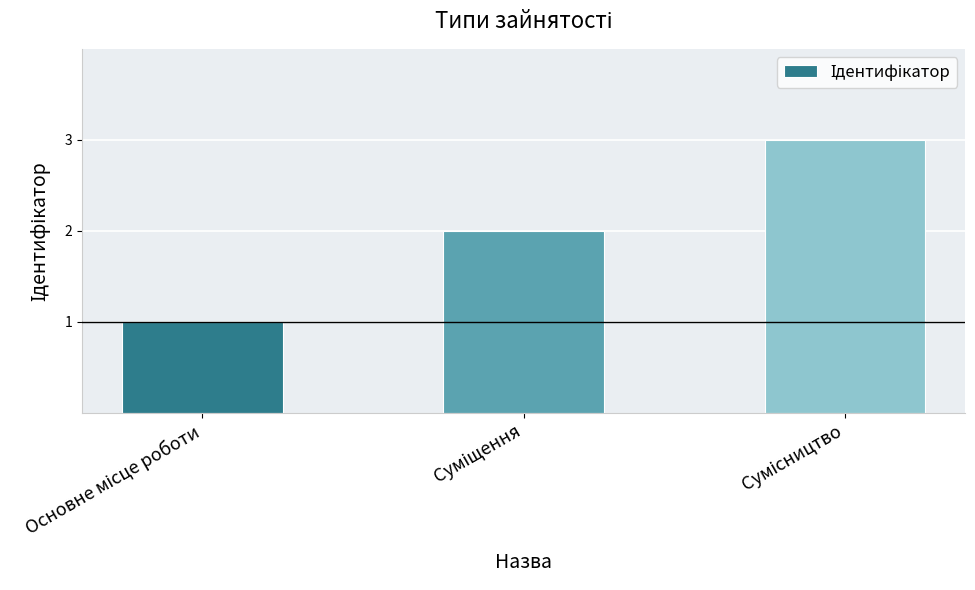

How many categories are shown in the chart?

3